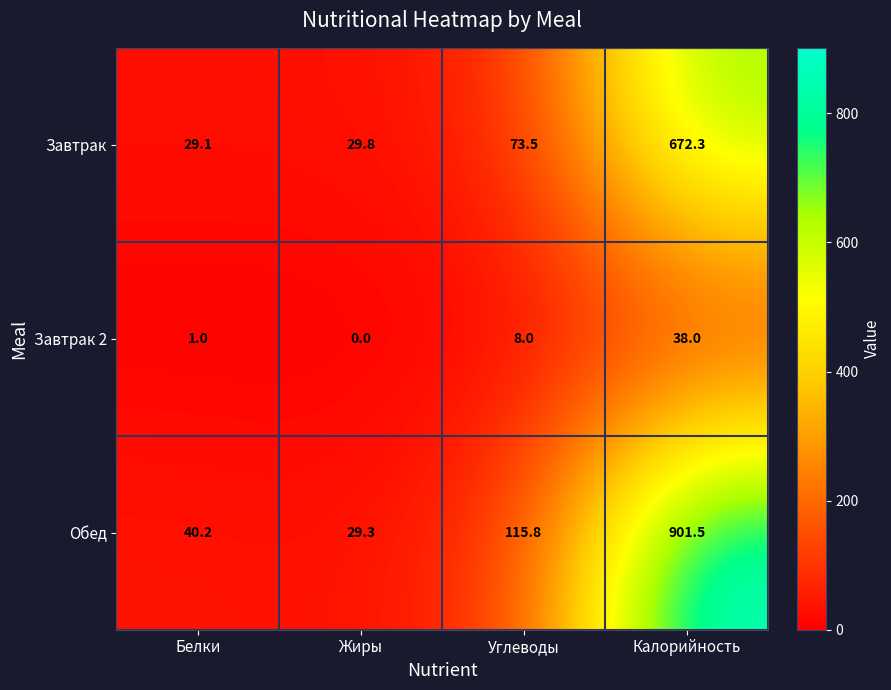

What is the difference between the maximum and minimum values in the Завтрак 2 series?

38.0